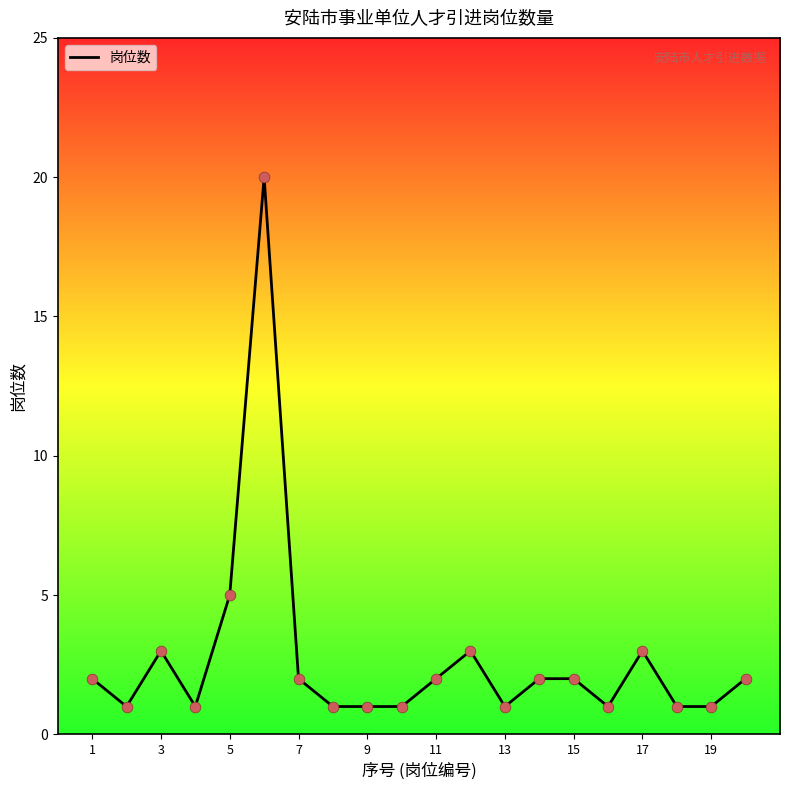

What is the difference between the maximum and minimum values?

19